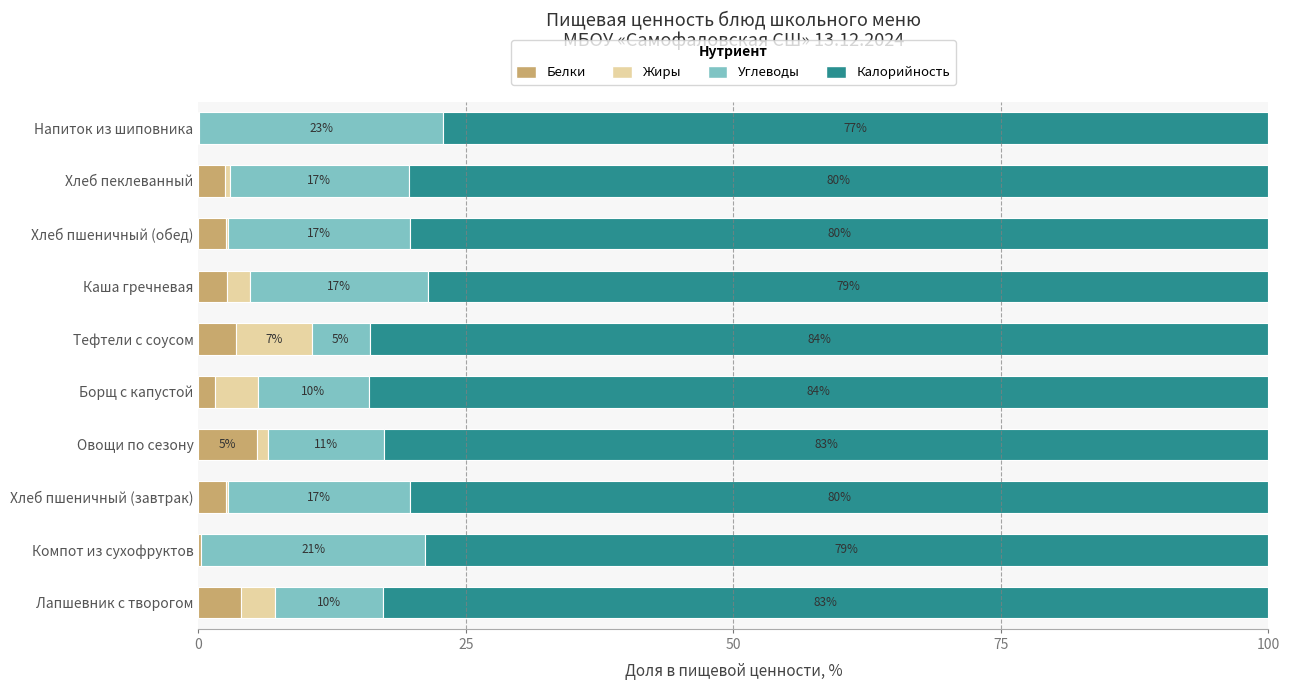

What is the total value across all series at Напиток из шиповника?

100.0